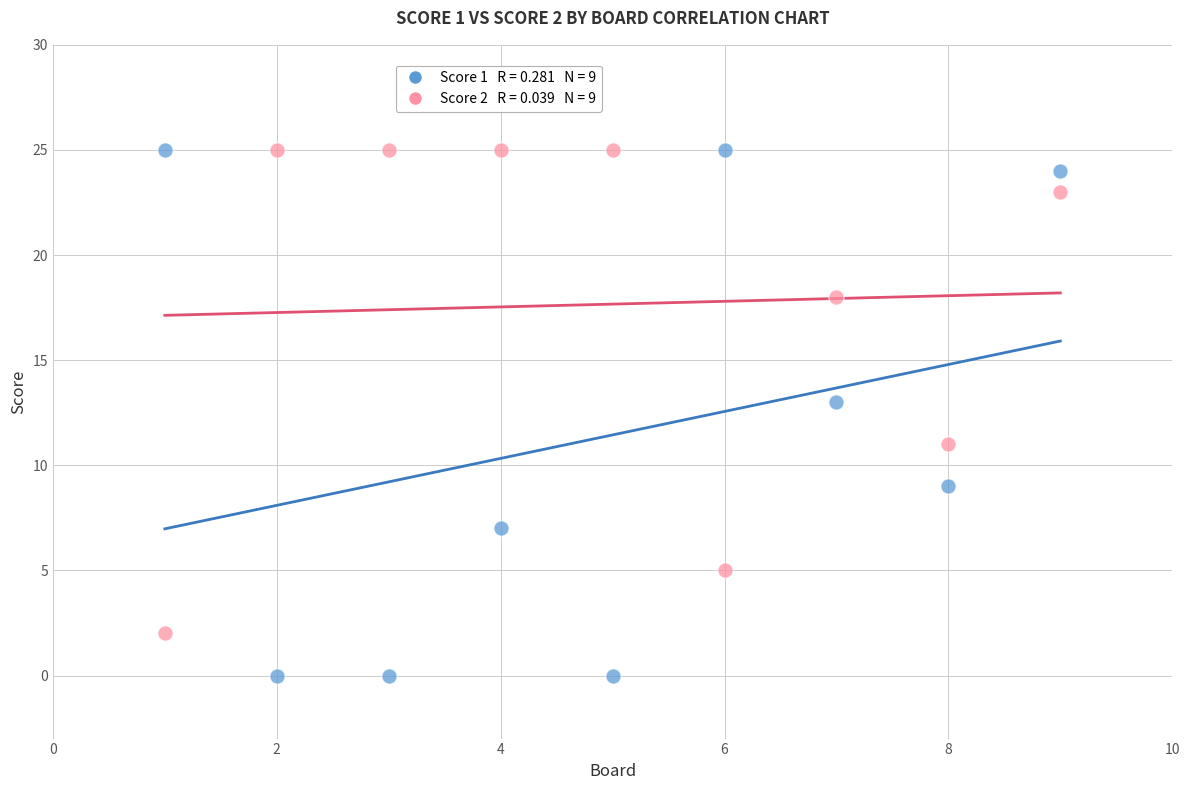

Across all data points, what is the range of X values (max minus min)?

8